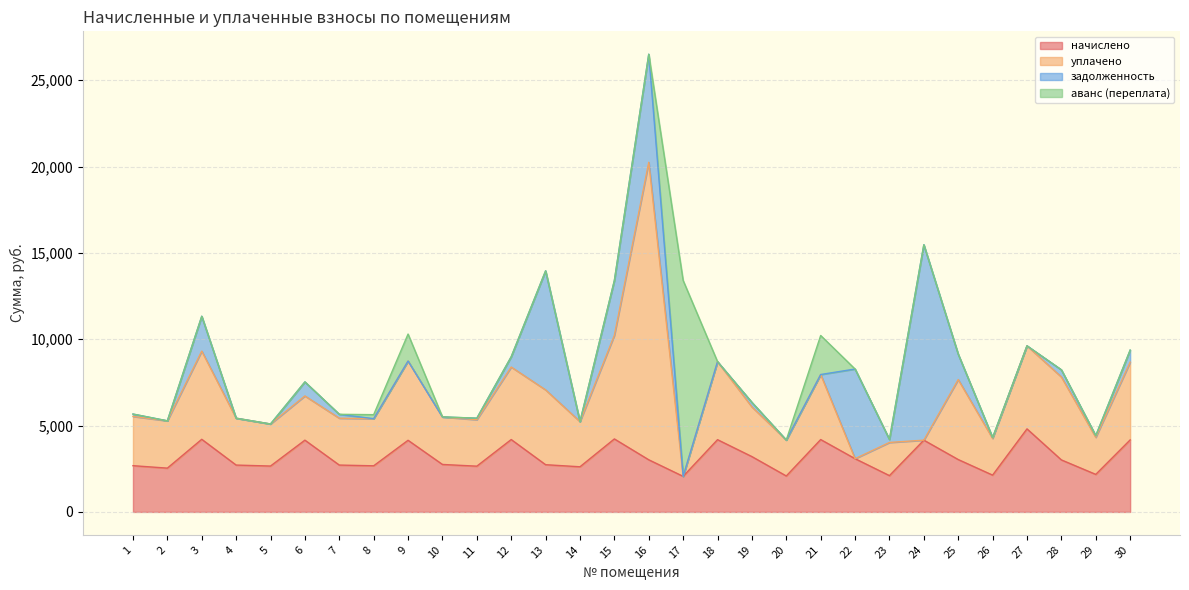

Rank the series by their maximum value, from highest to lowest.

уплачено, аванс (переплата), задолженность, начислено